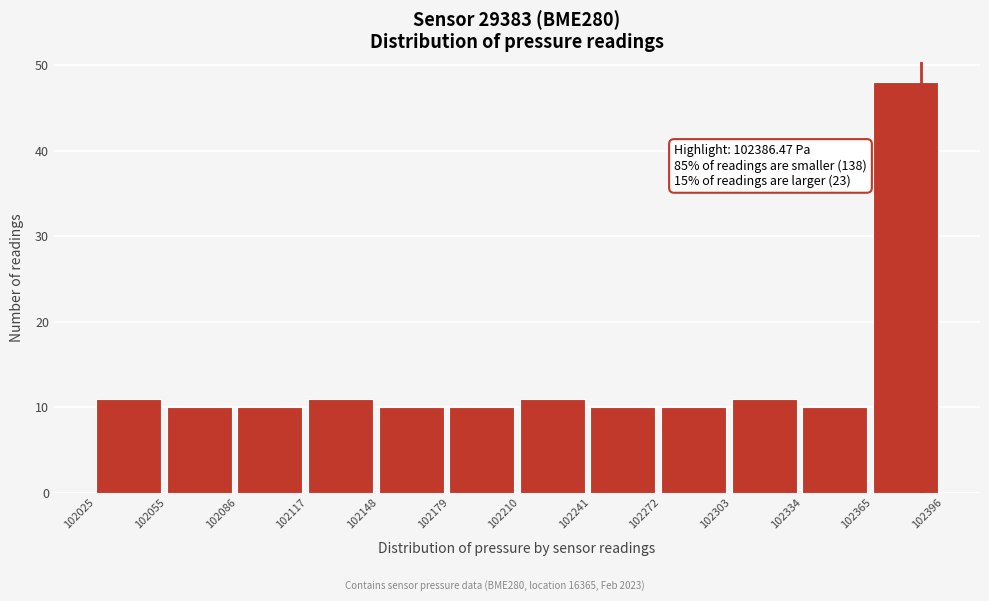

Which range on the x-axis has the tallest bar?

102365 to 102396